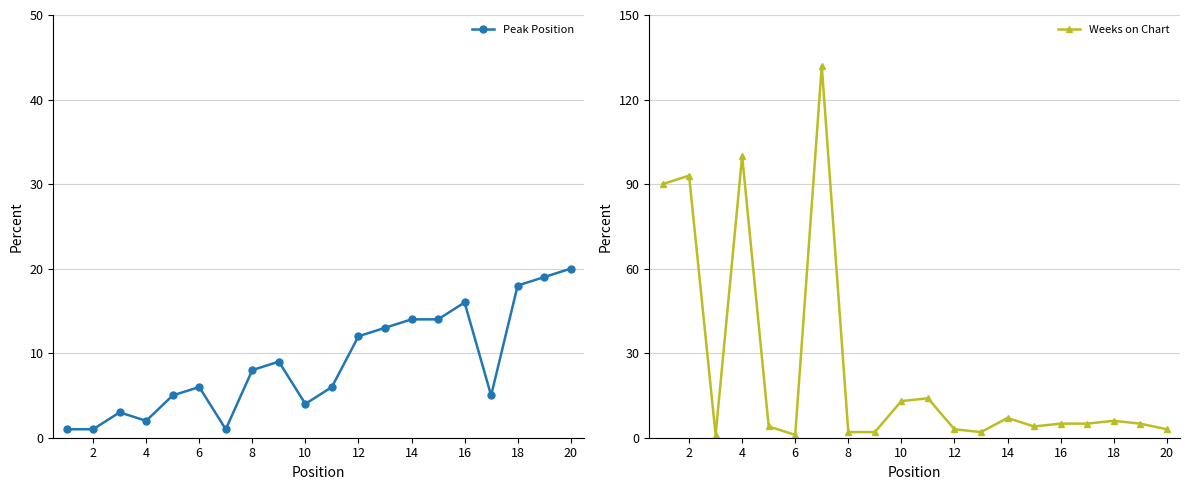

What is the highest value of the Weeks on Chart series?

132